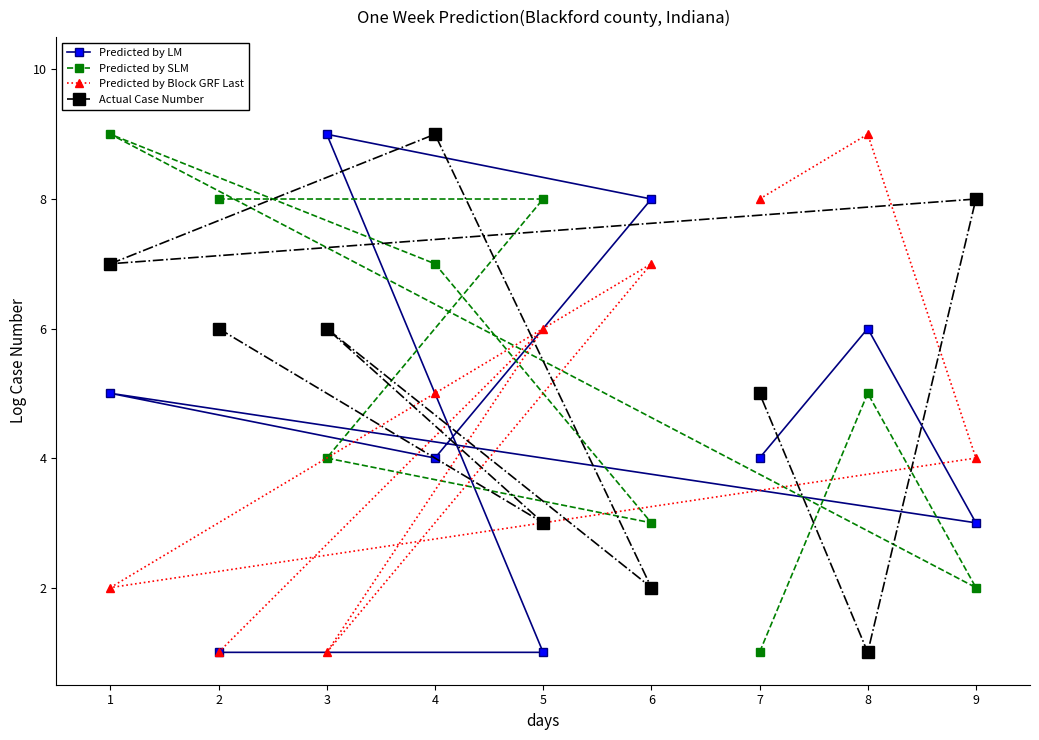

Which category has the lowest value in the Predicted by LM series?

2